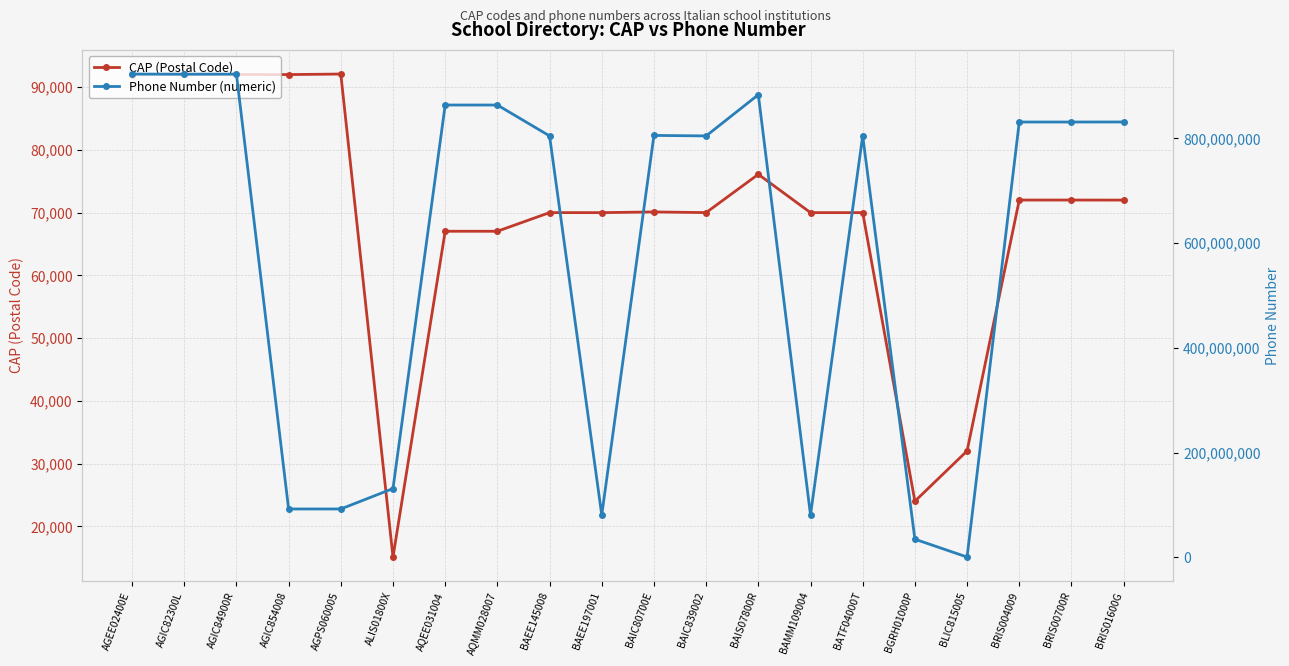

What is the total value across all series at ALIS01800X?

131267679